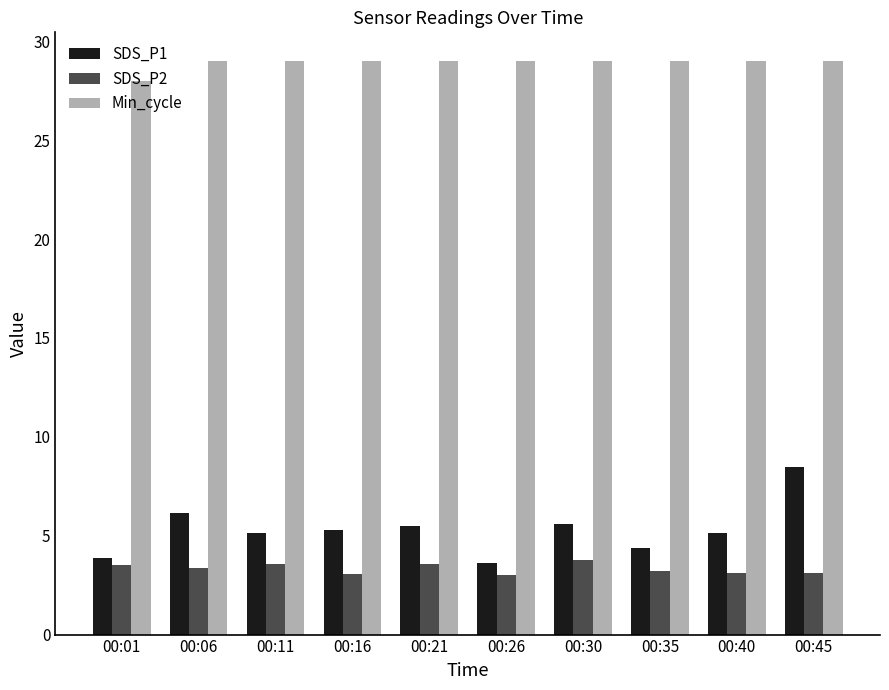

What is the value of the SDS_P2 bar at the 10th from the left?

3.1